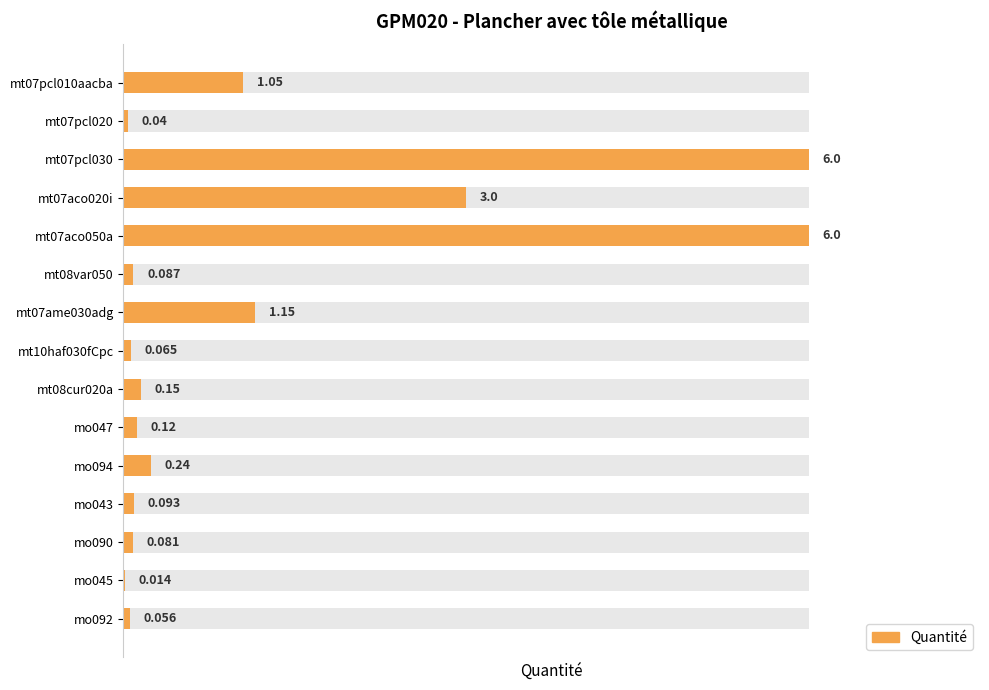

What is the difference between the values at mt07aco020i and mt07ame030adg?

1.9